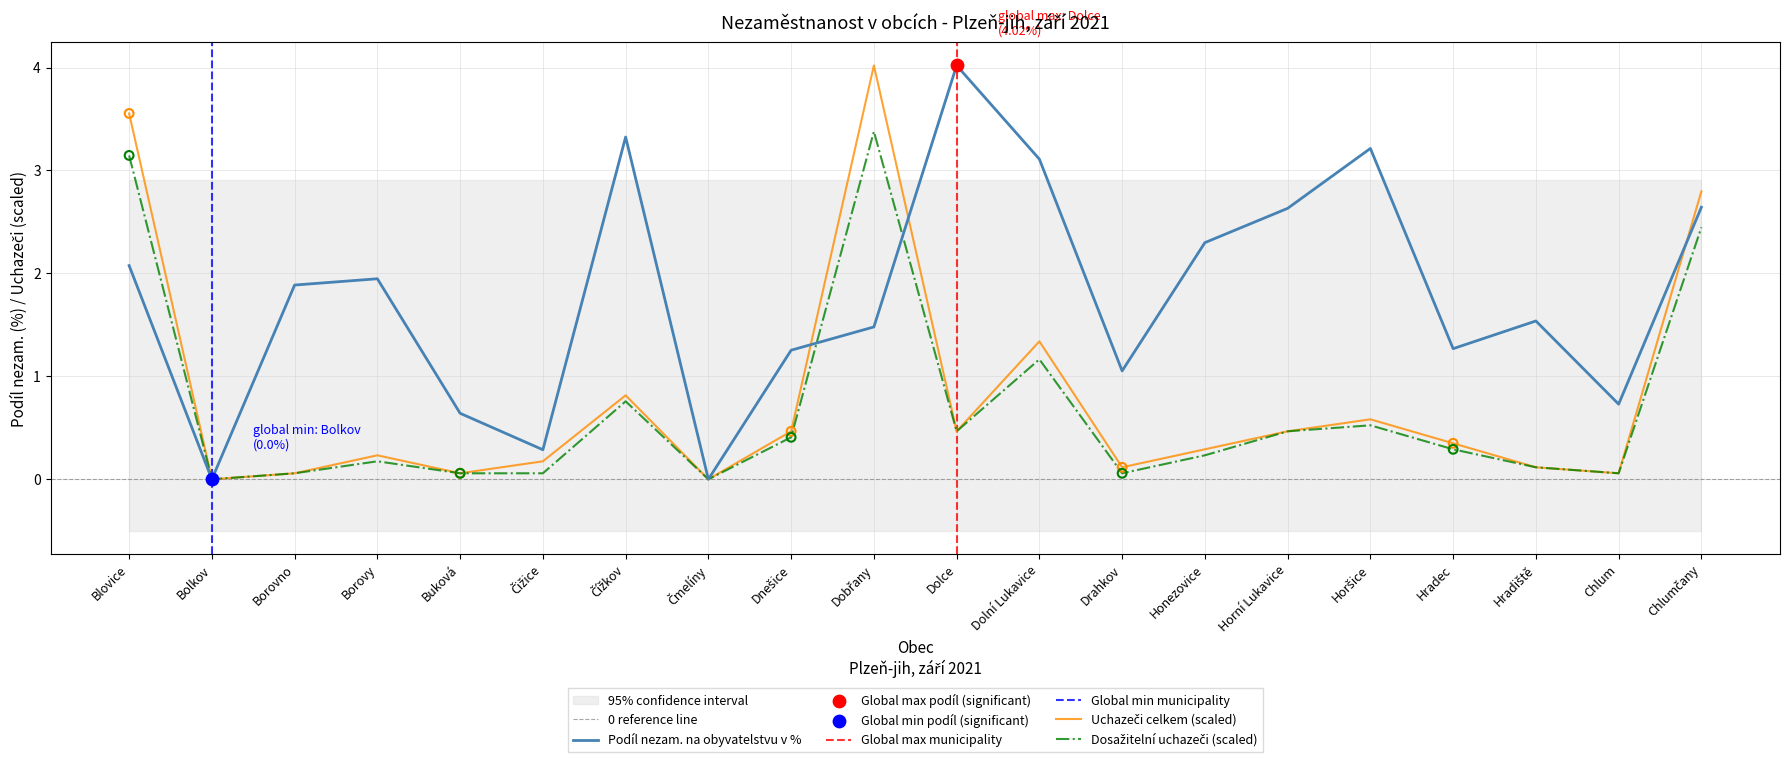

Which series has the widest spread of Y values?

Podíl nezam. na obyvatelstvu v %